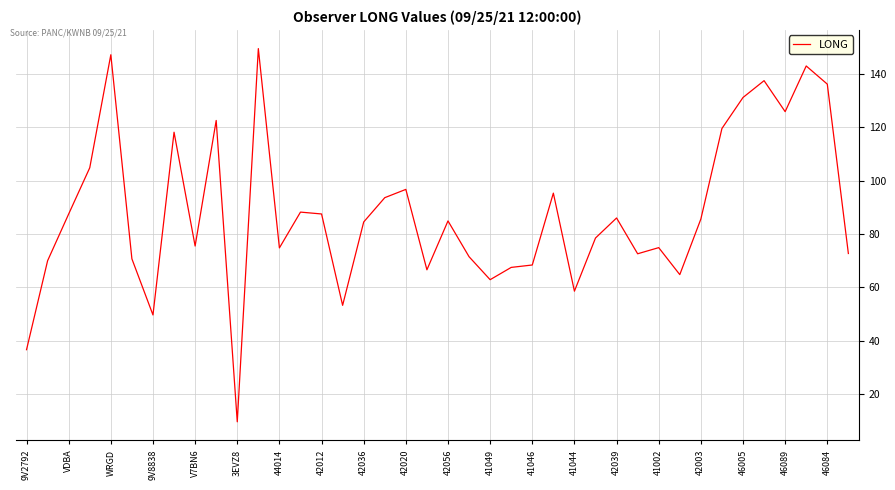

What is the difference between the maximum and minimum values?

139.7